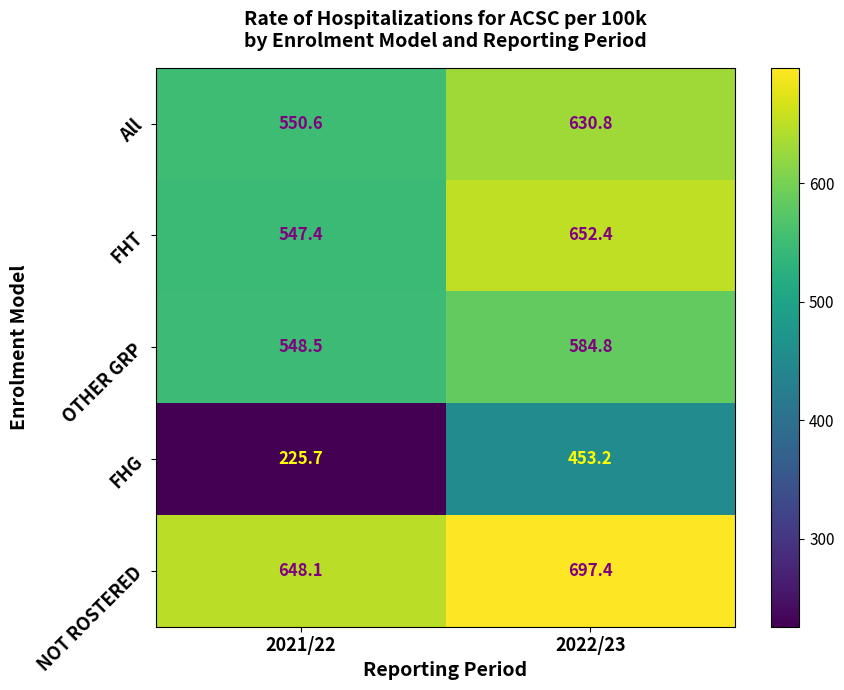

The value of FHG at 2021/22 is 225.7. True or false?

True